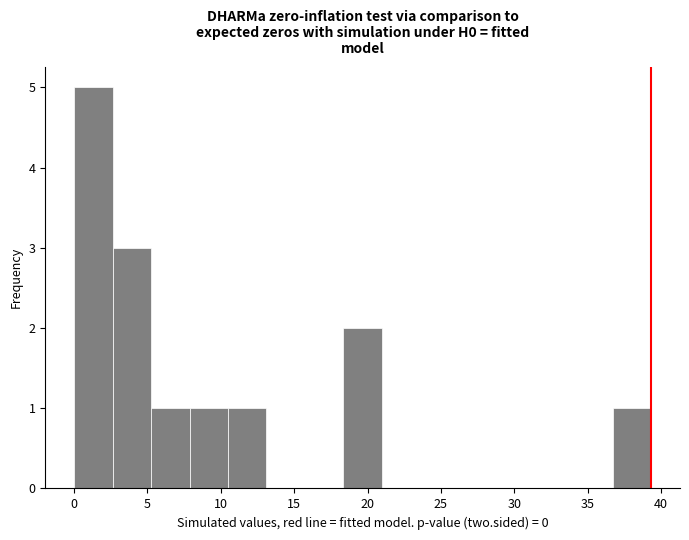

Reading left to right, transcribe this chart: for each bar, give the range it covers on the x-axis and its height. Neither the bar edges nor the heights are printed on the chart, so give them approximately, as read against the axes.

0.0 to 2.5: 5
2.5 to 5.0: 3
5.0 to 8.0: 1
8.0 to 10.5: 1
10.5 to 13.0: 1
13.0 to 15.5: 0
15.5 to 18.5: 0
18.5 to 21.0: 2
21.0 to 23.5: 0
23.5 to 26.0: 0
26.0 to 29.0: 0
29.0 to 31.5: 0
31.5 to 34.0: 0
34.0 to 36.5: 0
36.5 to 39.5: 1